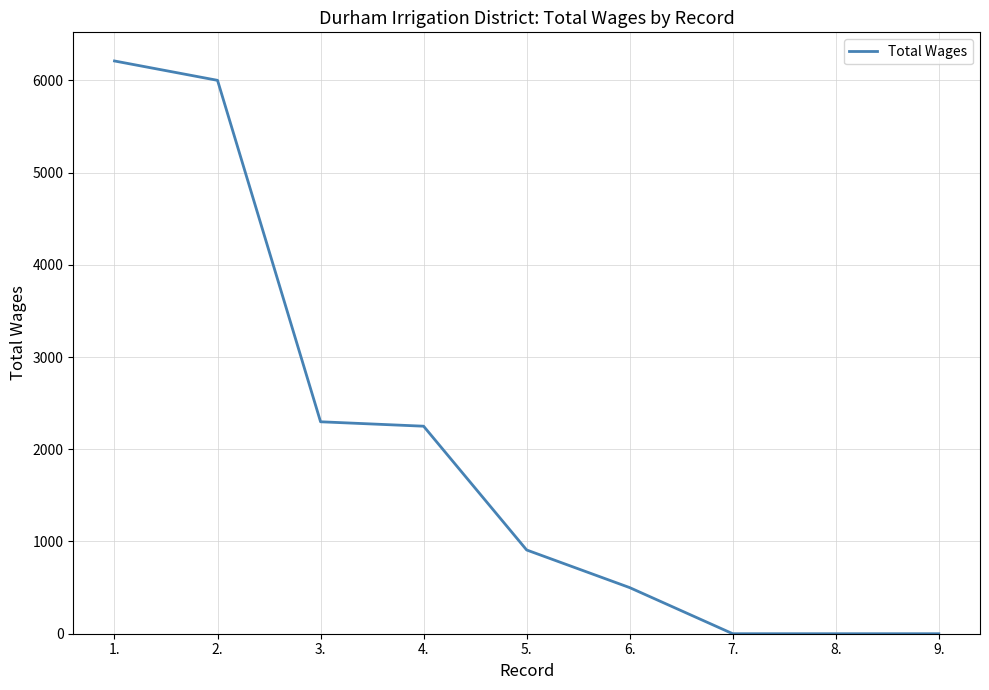

What is the greatest value displayed?

6210